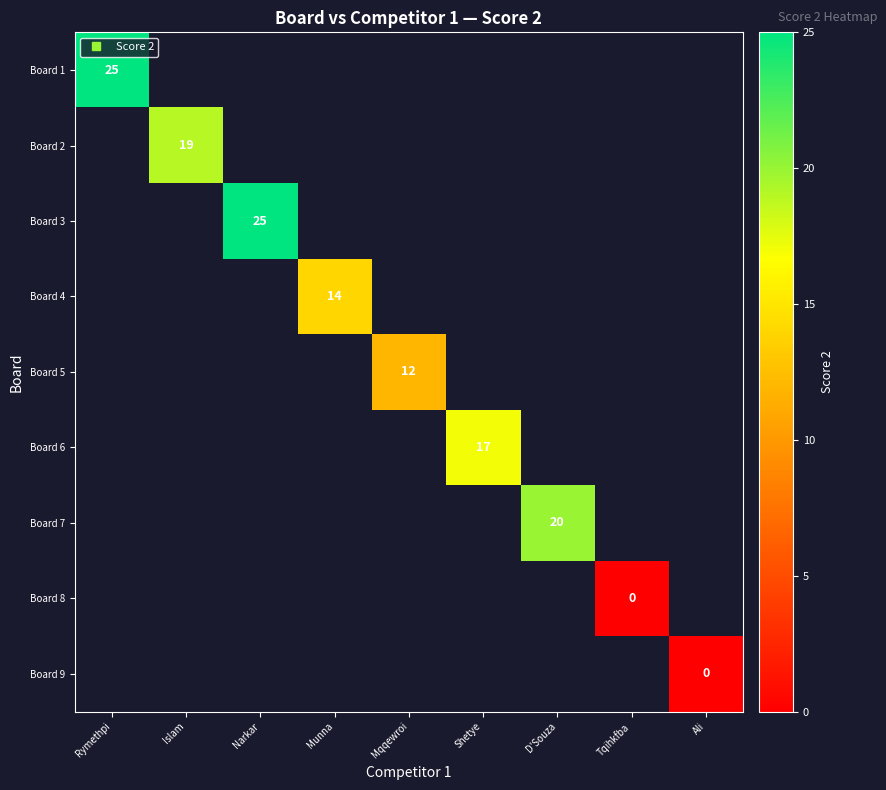

At Tqihkfba, list the series in order from smallest to largest.

Board 1, Board 2, Board 3, Board 4, Board 5, Board 6, Board 7, Board 8, Board 9